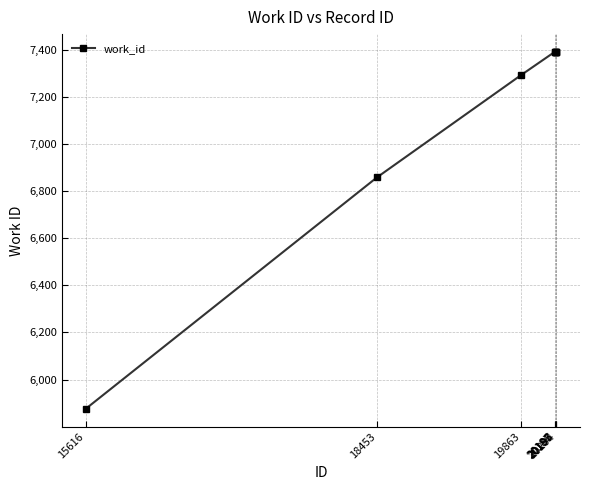

What is the average value?

7123